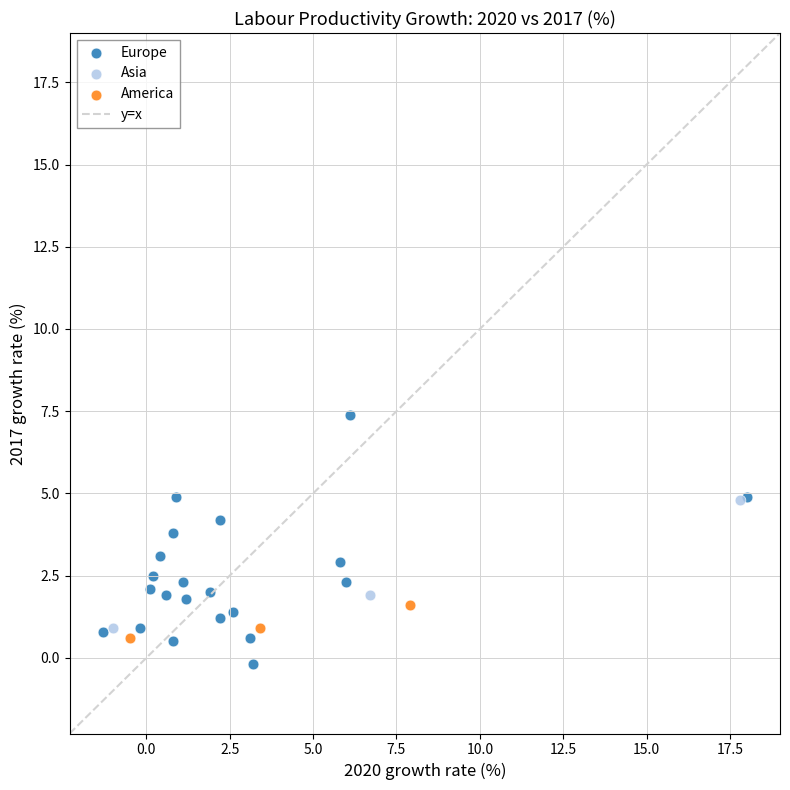

Which series reaches the maximum Y coordinate?

Europe